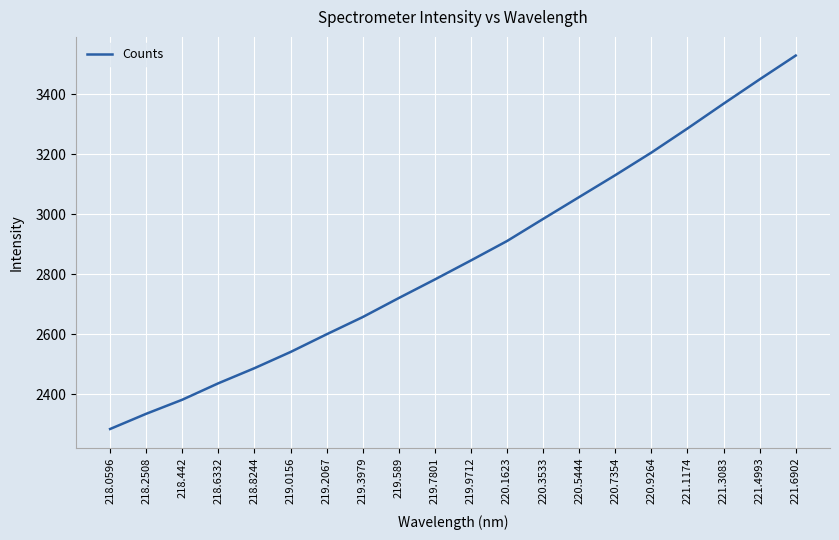

How many lines are shown in the chart?

1